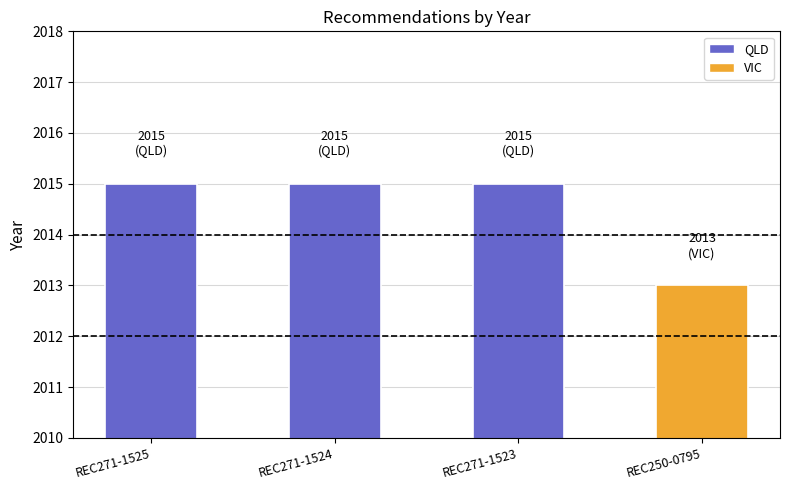

What is the change in value from REC271-1523 to REC250-0795?

-2